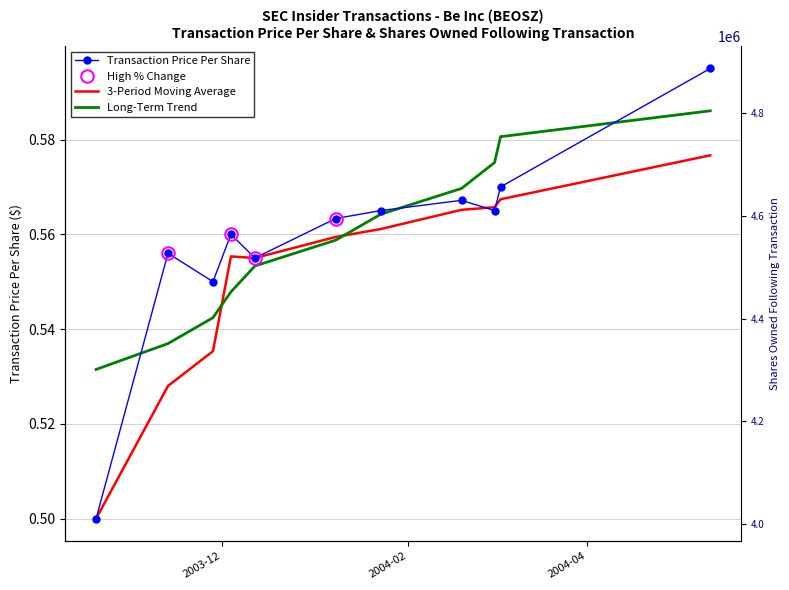

Reading right to left, what are all the values shown in this chart?

Transaction Price Per Share: 0.6	0.6	0.6	0.6	0.6	0.6	0.6	0.6	0.6	0.6	0.5
3-Period Moving Average: 0.6	0.6	0.6	0.6	0.6	0.6	0.6	0.6	0.5	0.5	0.5
Long-Term Trend: 0.6	0.6	0.6	0.6	0.6	0.6	0.6	0.5	0.5	0.5	0.5